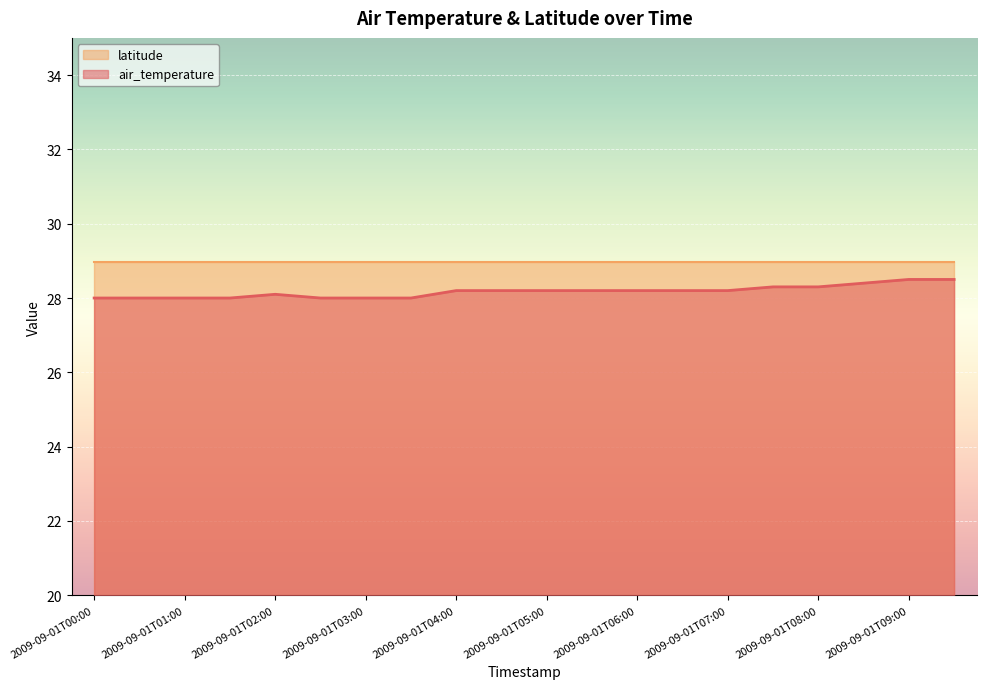

How many distinct data groups are displayed?

2